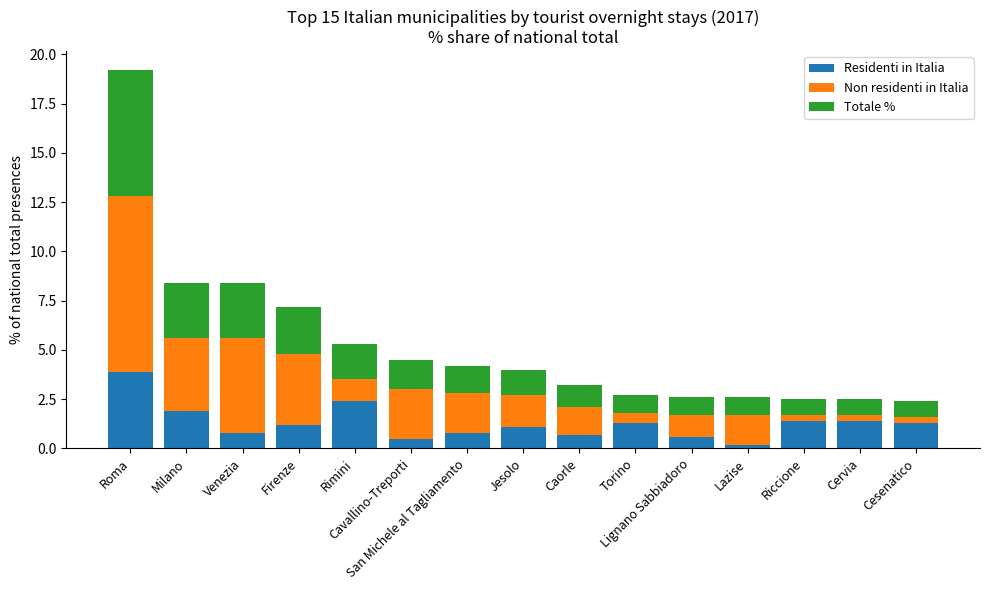

What is the difference between the maximum and second lowest values in the Residenti in Italia series?

3.4